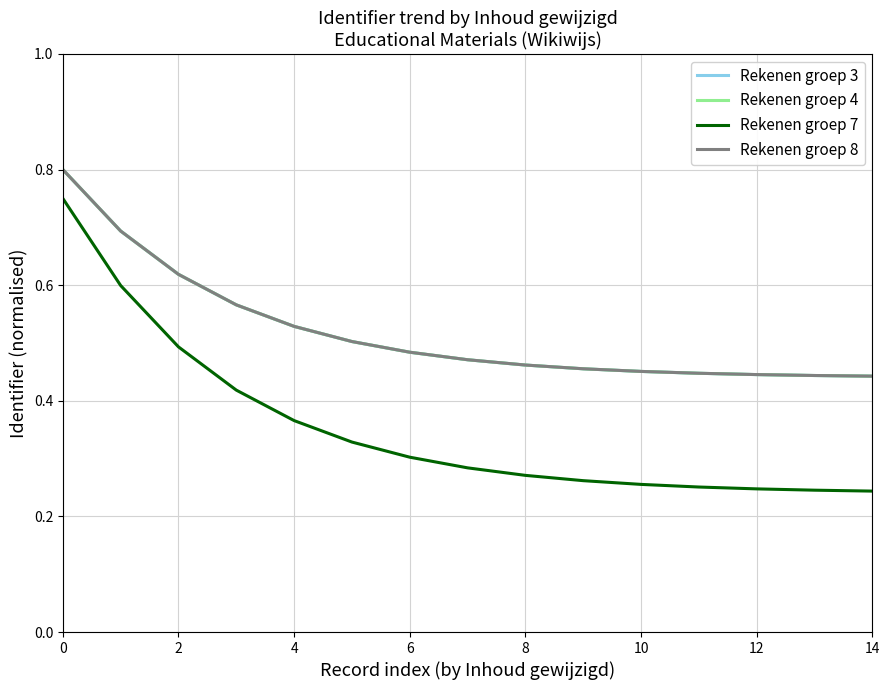

True or false: Rekenen groep 3 and Rekenen groep 7 intersect in this chart.

False